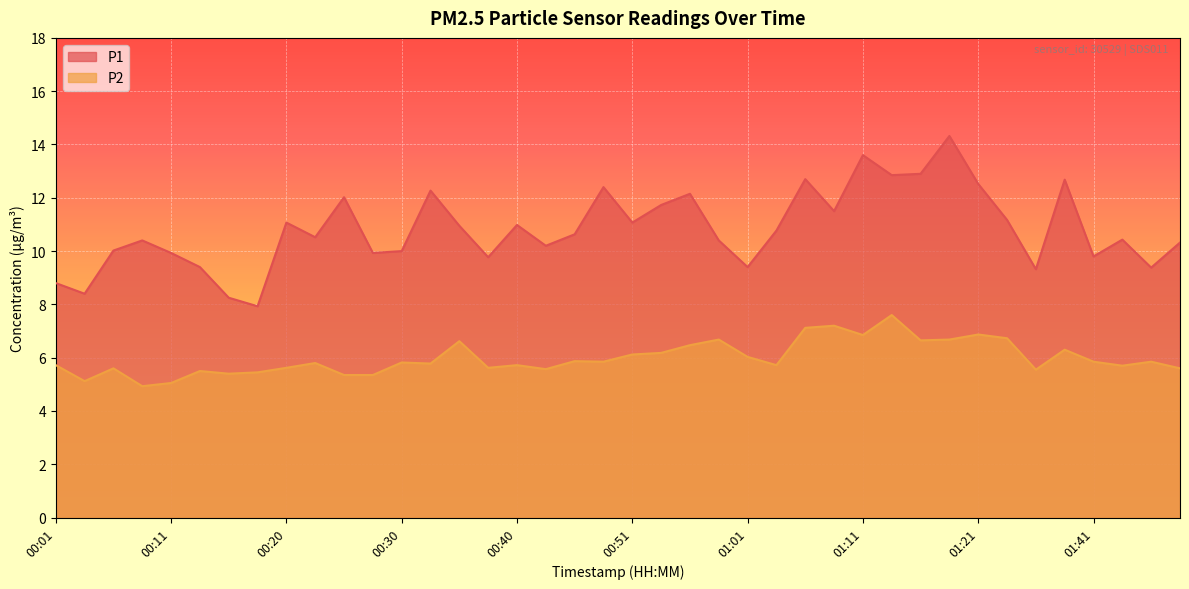

What is the difference between the maximum and minimum values in the P2 series?

2.7